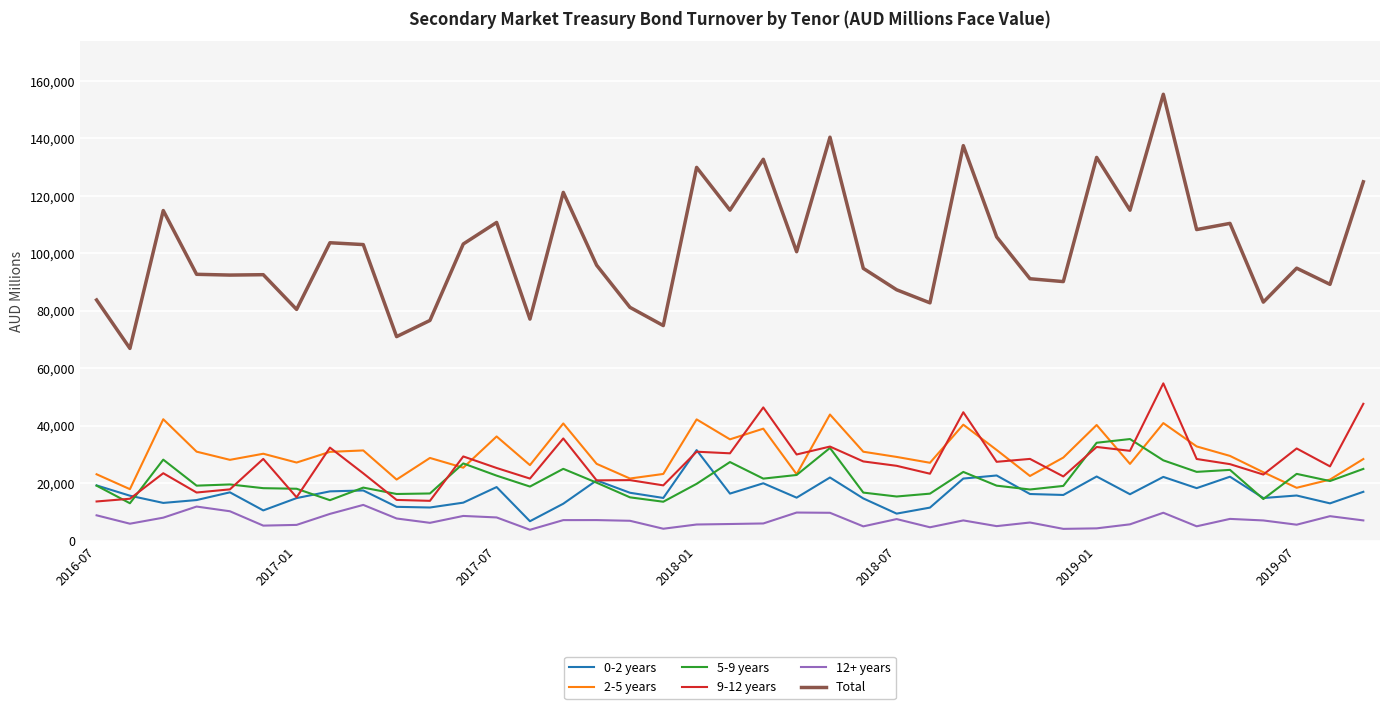

Which series has the largest range (max minus min)?

Total